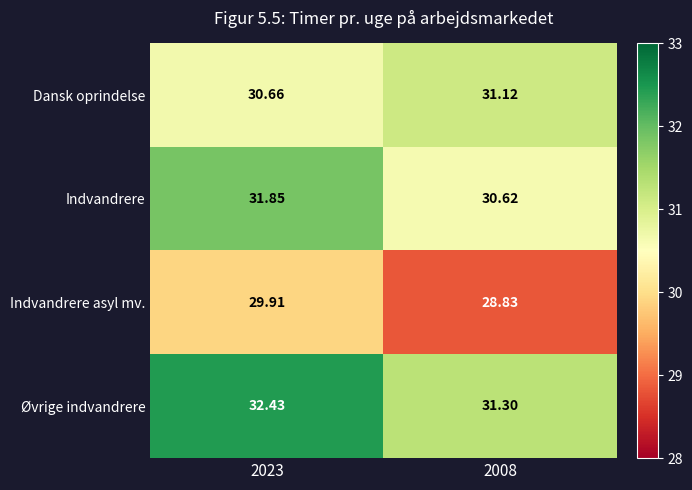

Between 2023 and 2008, which series saw the biggest shift?

Indvandrere